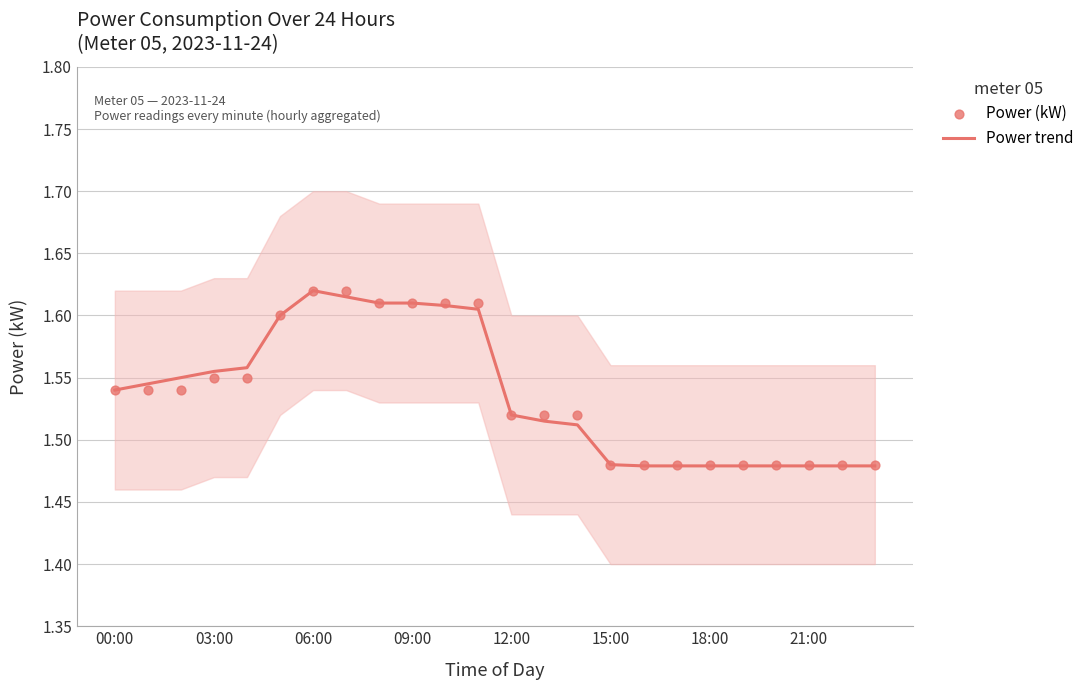

What is the total value across all series at 22?

3.0